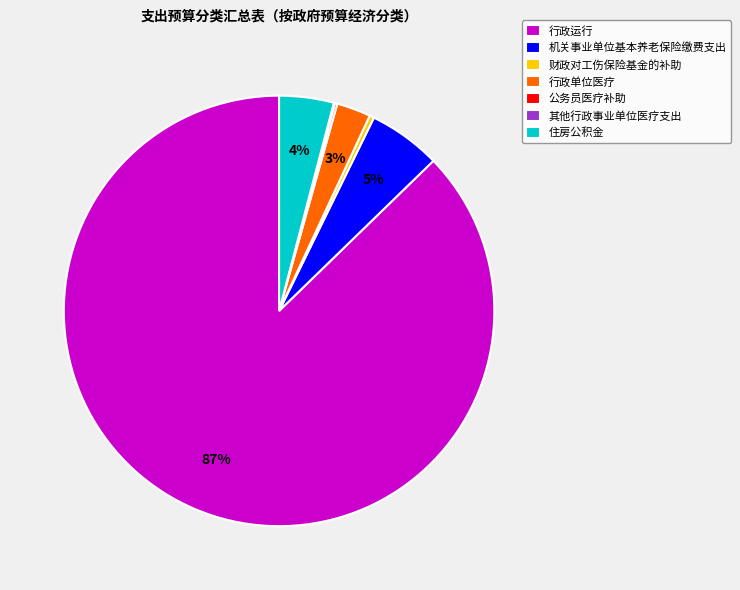

Is the sum of 机关事业单位基本养老保险缴费支出 and 住房公积金 greater than half?

No